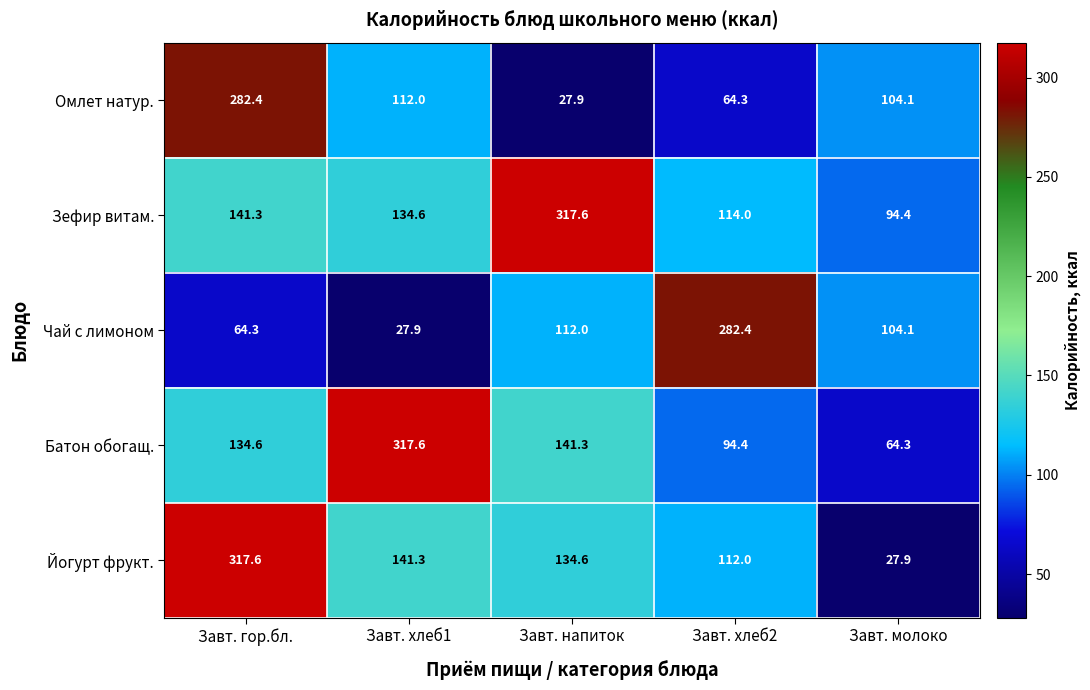

What is the minimum value for Батон обогащ.?

64.3